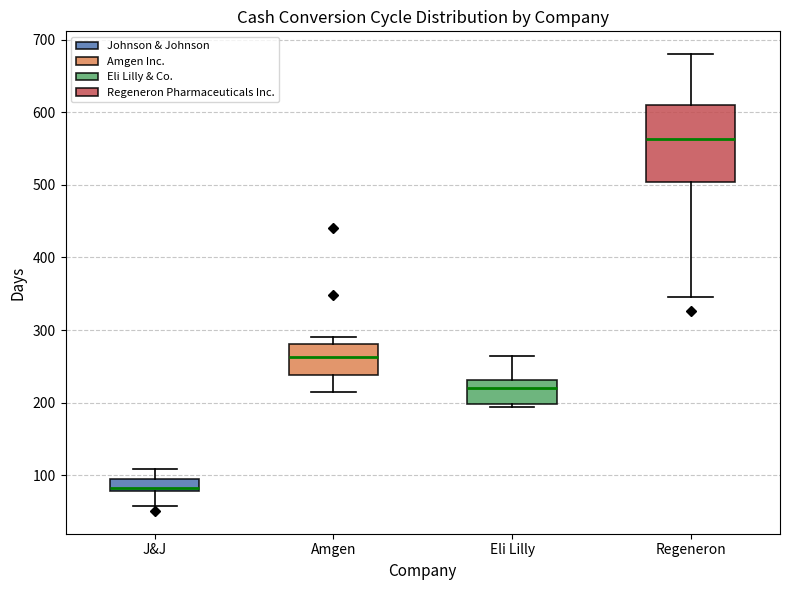

Which box's median line is the highest?

Regeneron